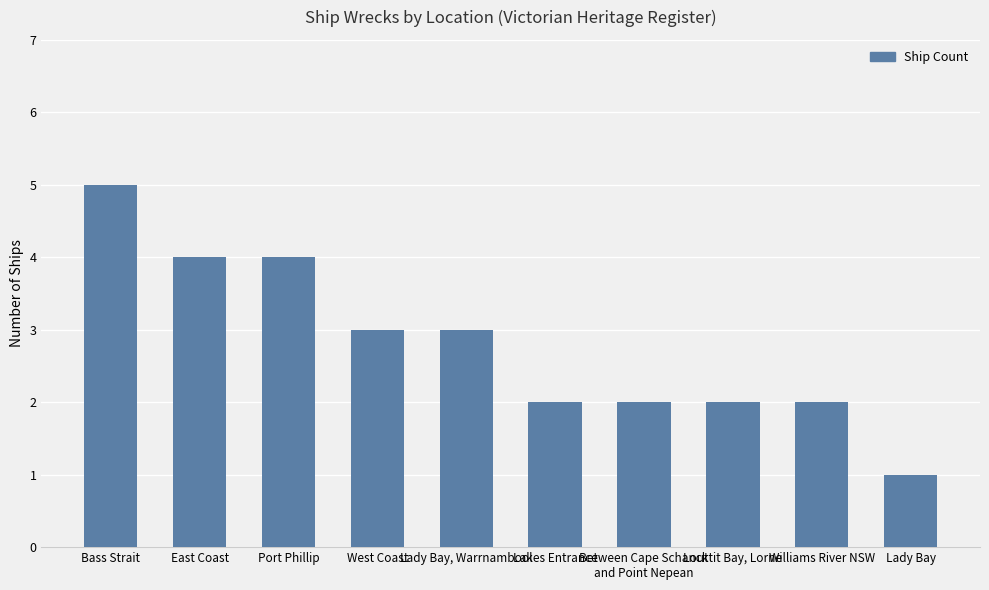

The chart shows a value of 3 at Louttit Bay, Lorne. True or false?

False